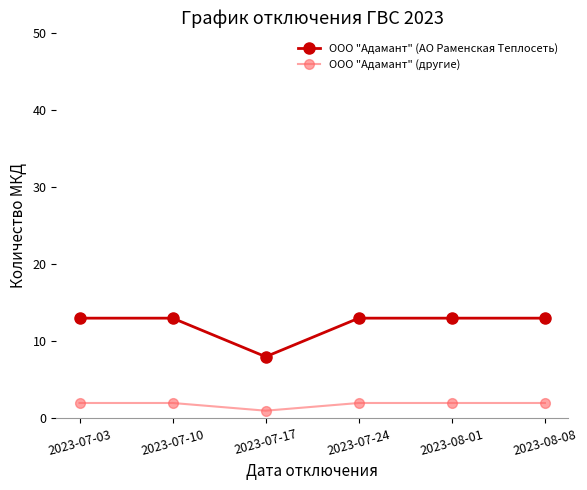

Reading left to right, what are all the values shown in this chart?

ООО "Адамант" (АО Раменская Теплосеть): 13	13	8	13	13	13
ООО "Адамант" (другие): 2	2	1	2	2	2